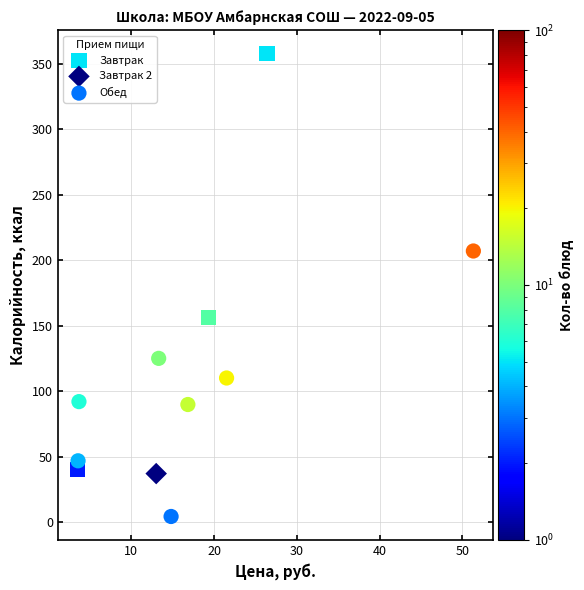

What are all the series names shown in the legend?

Завтрак, Завтрак 2, Обед